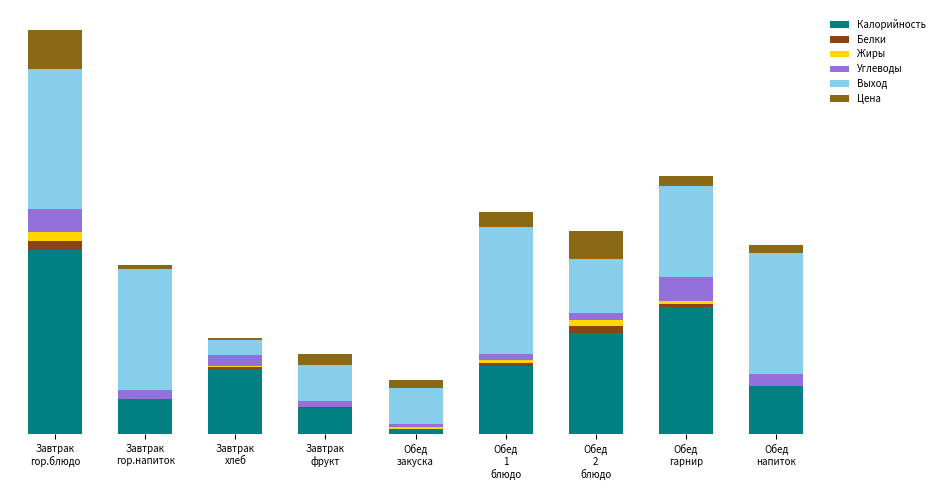

Rank the series by their maximum value, from lowest to highest.

Белки, Жиры, Углеводы, Цена, Выход, Калорийность